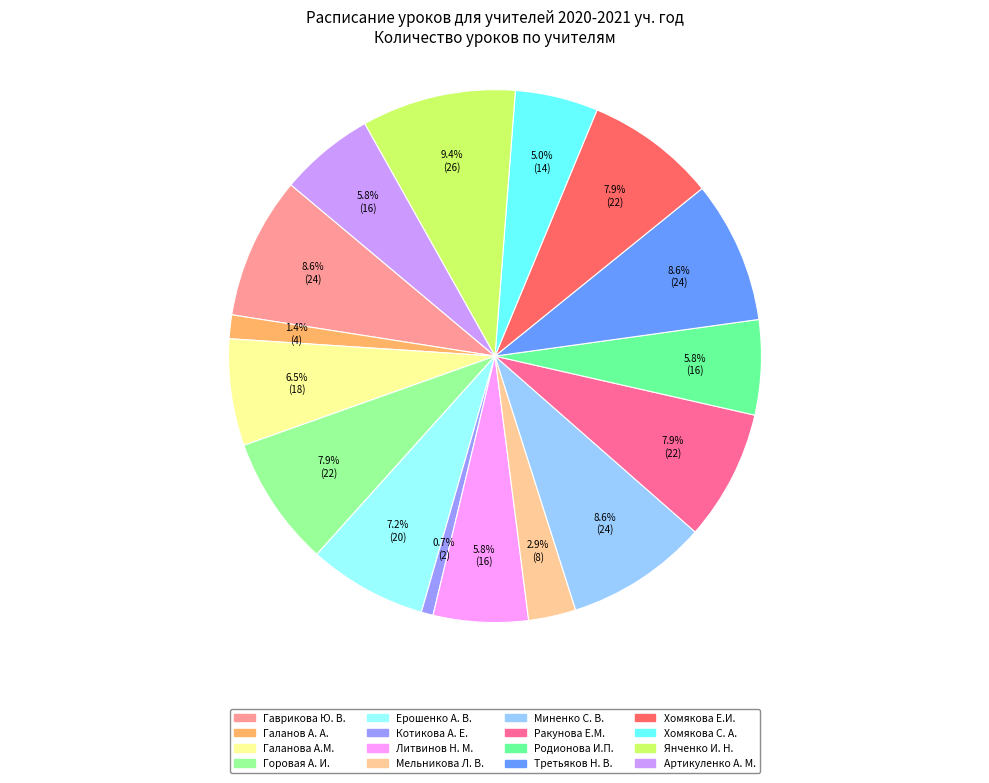

Do Ерошенко А. В. and Мельникова Л. В. together represent more than half of the pie?

No